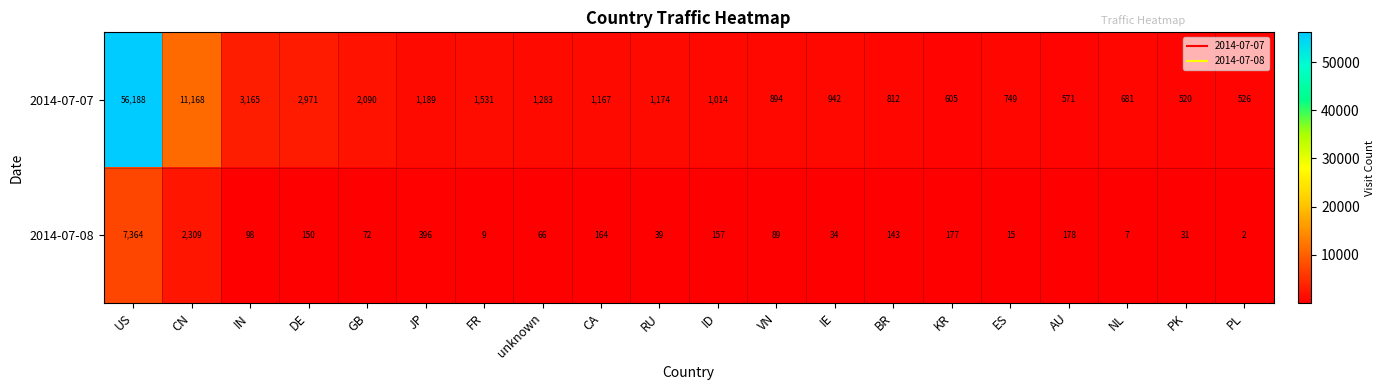

What is the total value across all series at JP?

1585